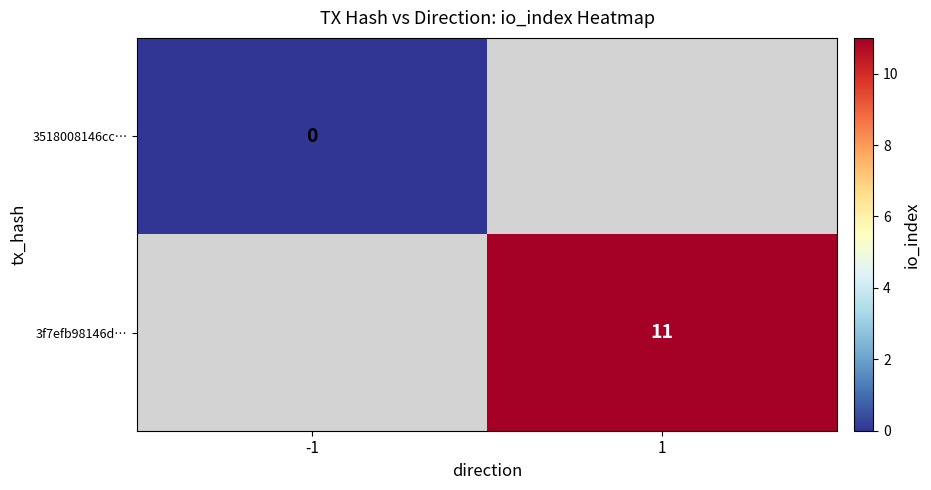

True or false: 3f7efb98146d… has a value of 18 at 1.

False